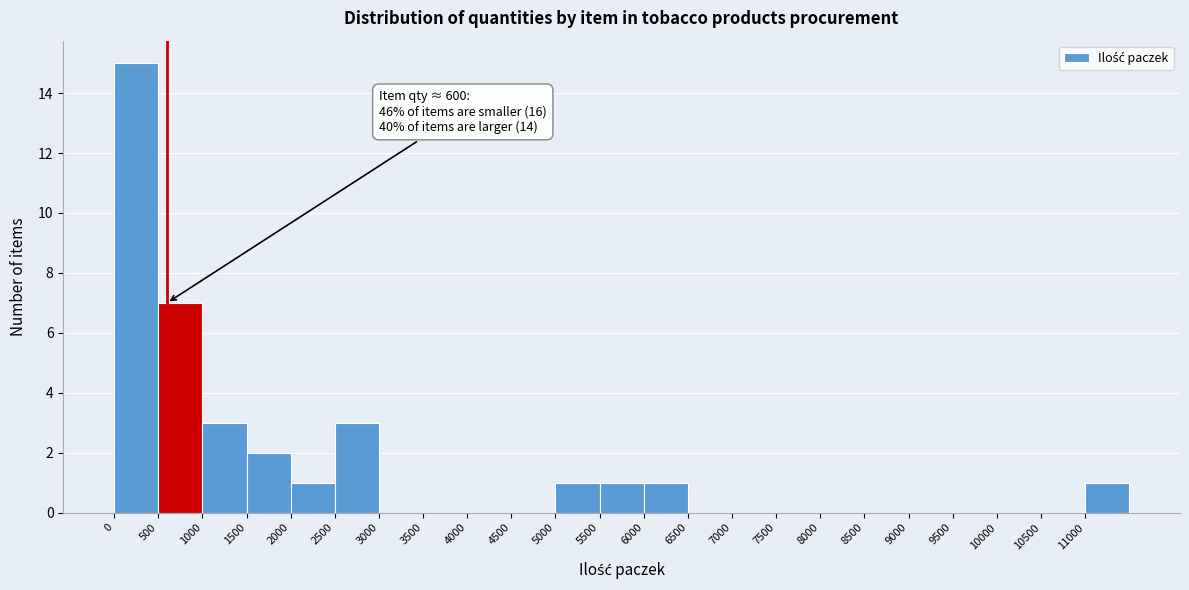

Over which range of the x-axis is the bar tallest?

0 to 500